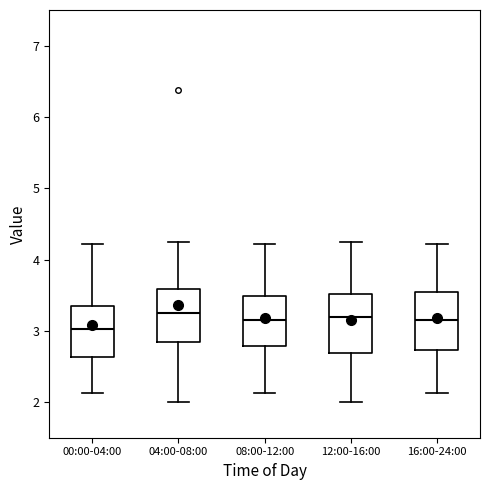

Reading left to right, transcribe this box plot: for each box, give where its median line is, the range the box spans, and where its two whiskers end, as read against the y-axis. The values are not printed on the chart, so give them approximately, as read against the axis.

00:00-04:00: median 3.0, box 2.6 to 3.3, whiskers 2.1 to 4.2
04:00-08:00: median 3.3, box 2.8 to 3.6, whiskers 2.0 to 4.3
08:00-12:00: median 3.2, box 2.8 to 3.5, whiskers 2.1 to 4.2
12:00-16:00: median 3.2, box 2.7 to 3.5, whiskers 2.0 to 4.3
16:00-24:00: median 3.2, box 2.7 to 3.6, whiskers 2.1 to 4.2